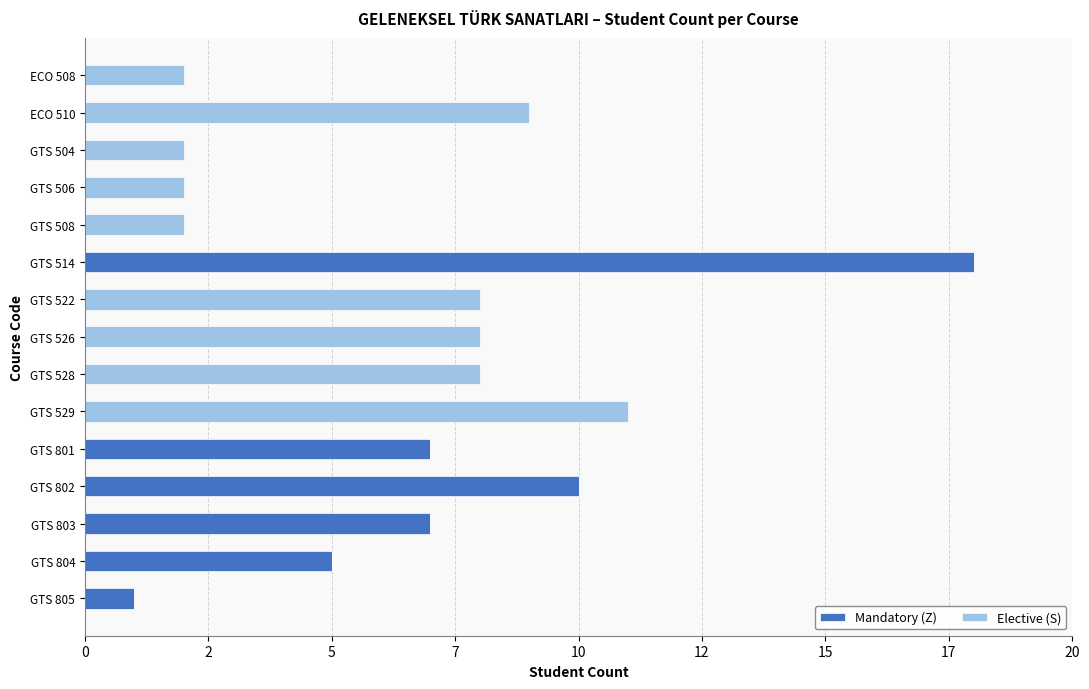

What are all the series names shown in the legend?

Mandatory (Z), Elective (S)